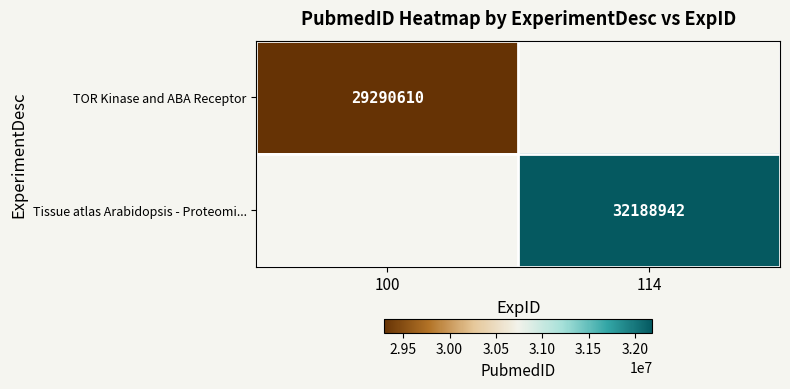

Is it true that Tissue atlas Arabidopsis - Proteomi... equals 13264084 at 114?

False